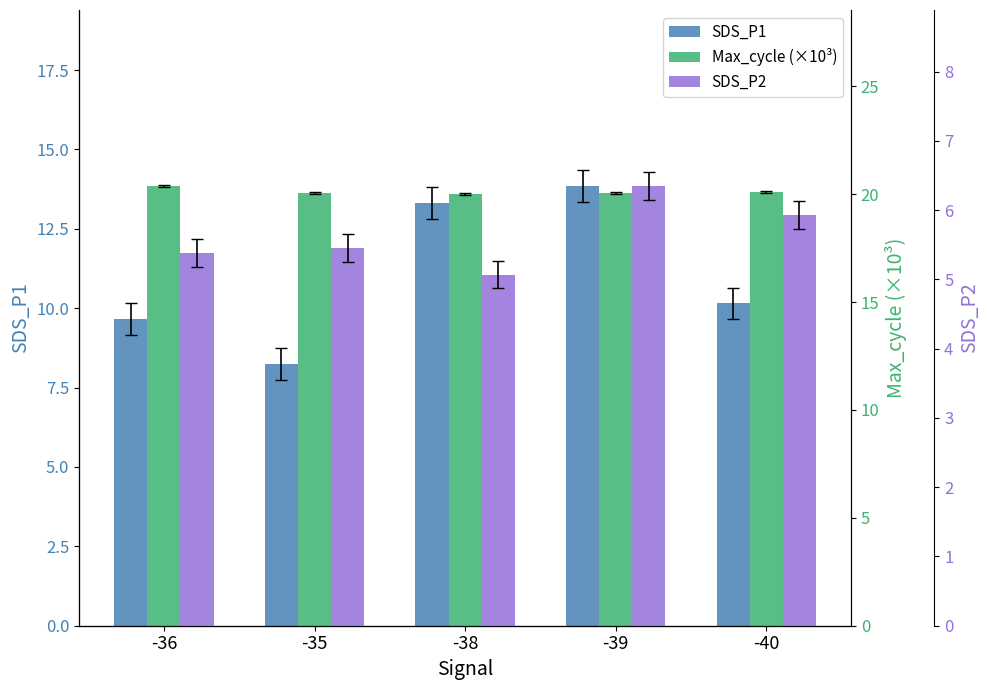

What is the total value across all series at -35?

33.7